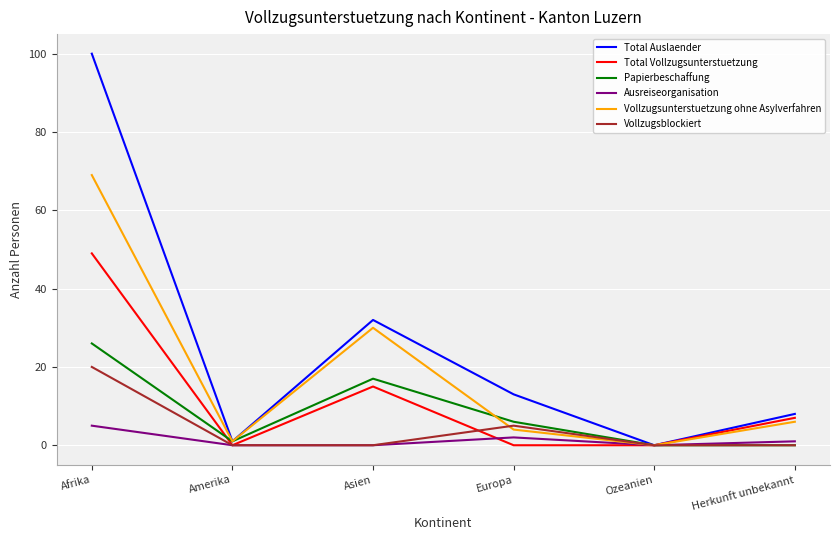

Which series has the largest range (max minus min)?

Total Auslaender